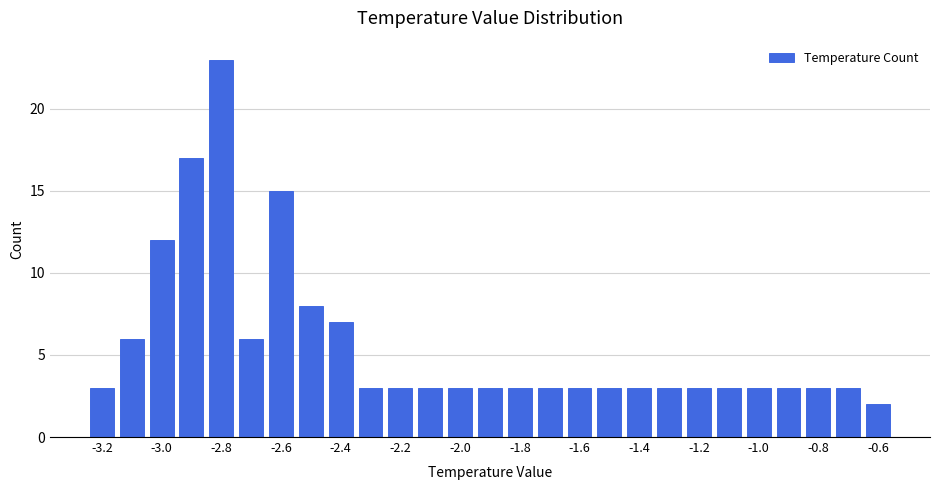

How tall is the bar that spans -1.95 to -1.85 on the x-axis? Neither the bar edges nor the heights are printed on the chart, so give them approximately, as read against the axes.

3